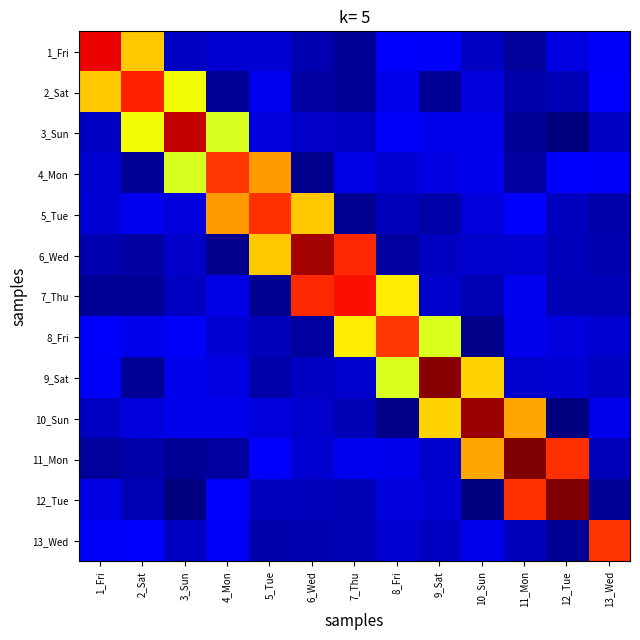

Between 10_Sun and 12_Tue, which is larger?

12_Tue